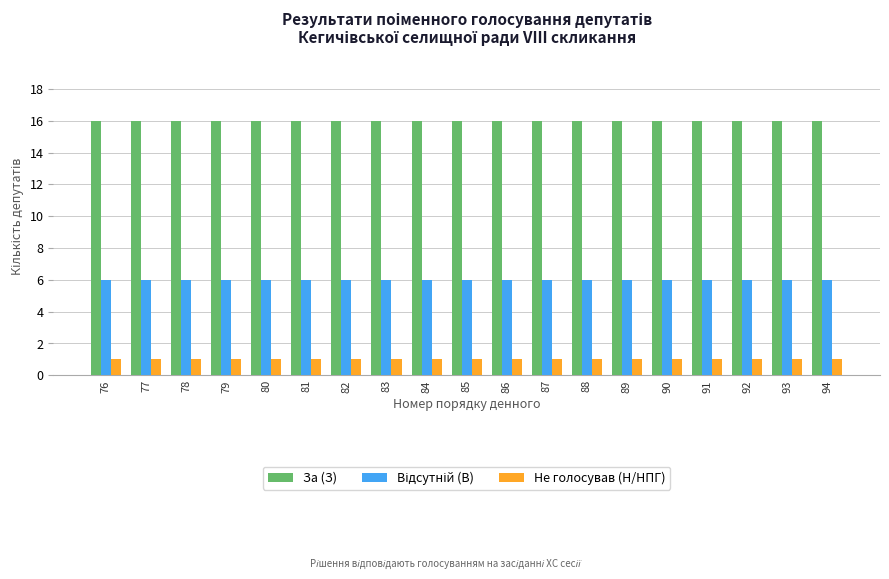

The value of За (З) at 86 is 8. True or false?

False